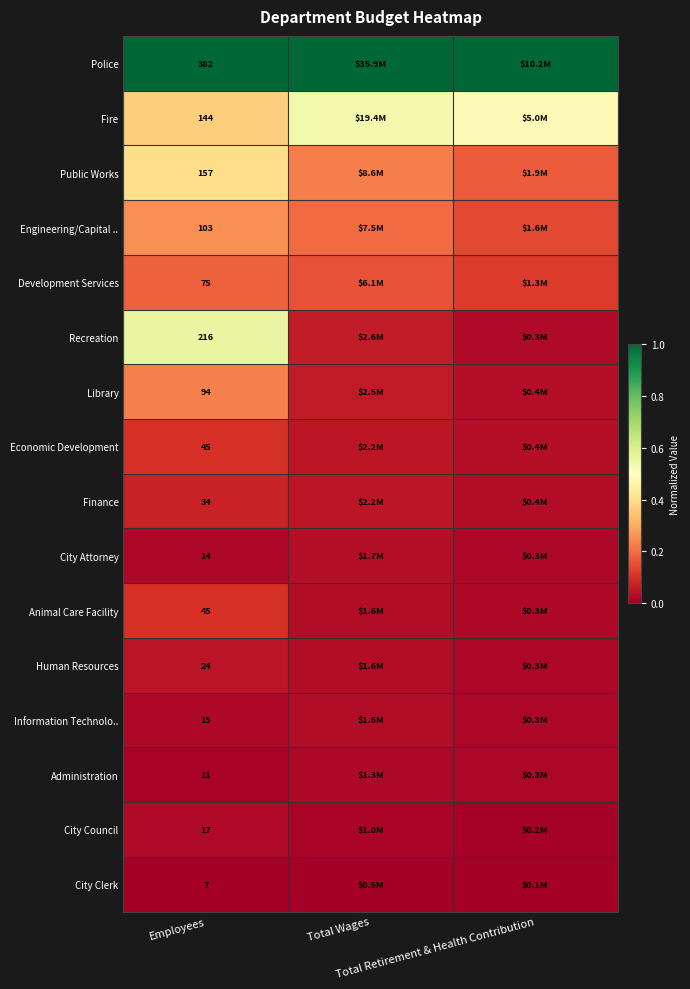

Which series has the largest total across all categories?

Police